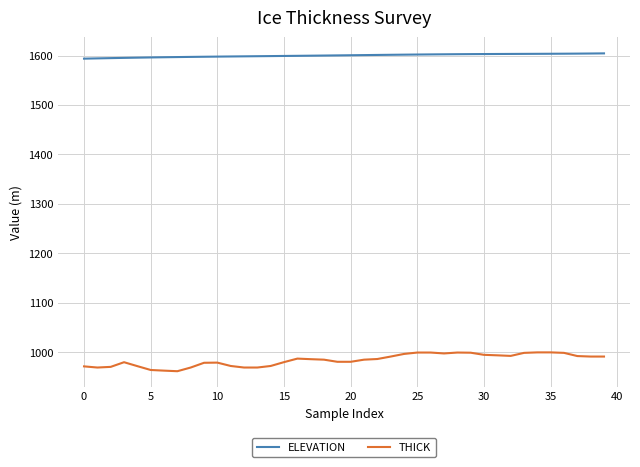

What is the lowest value of the THICK series?

961.5